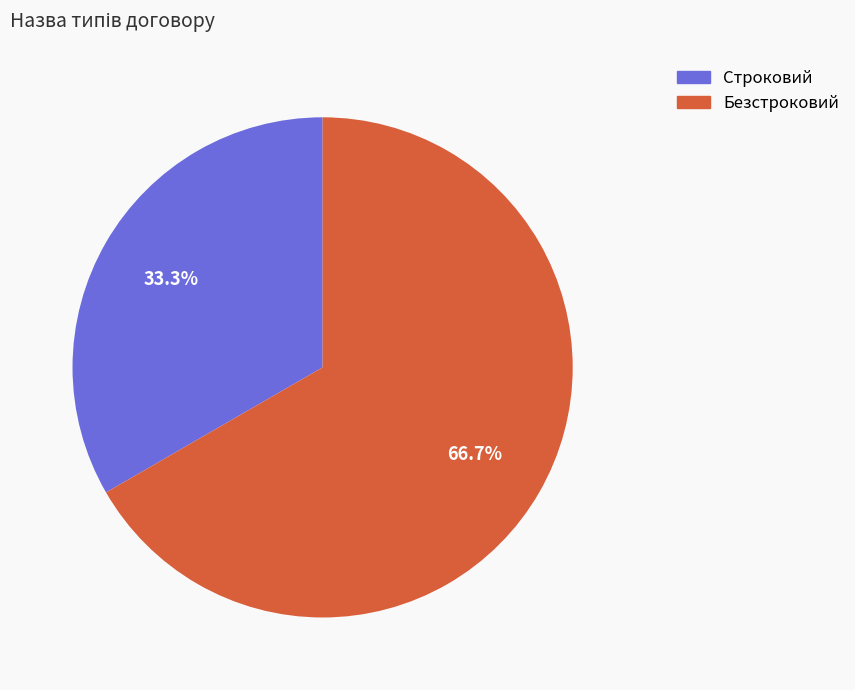

How many segments does this pie chart have?

2